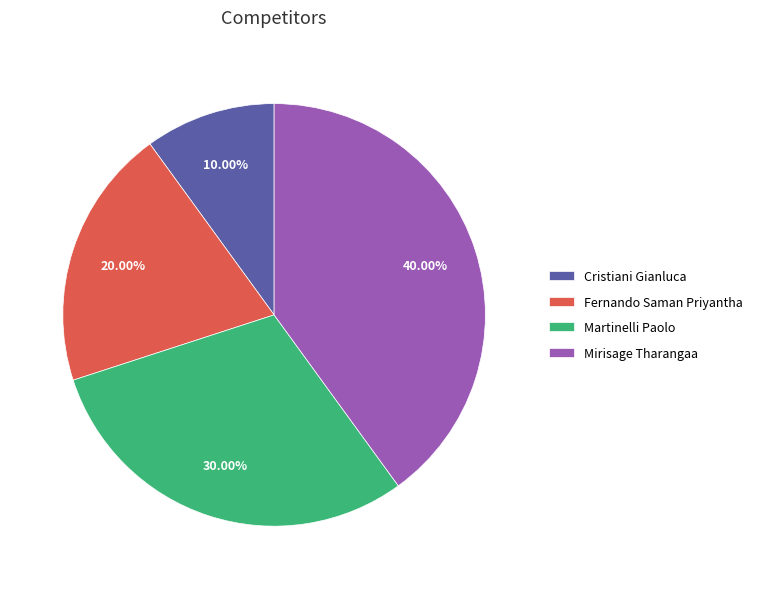

Which slice is the smallest?

Cristiani Gianluca